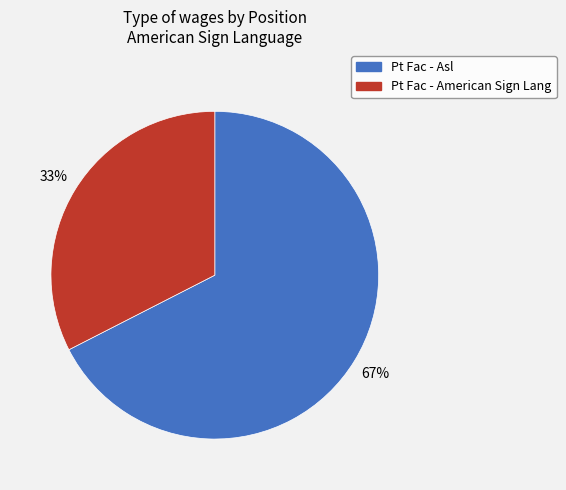

Count the number of slices in the pie.

2